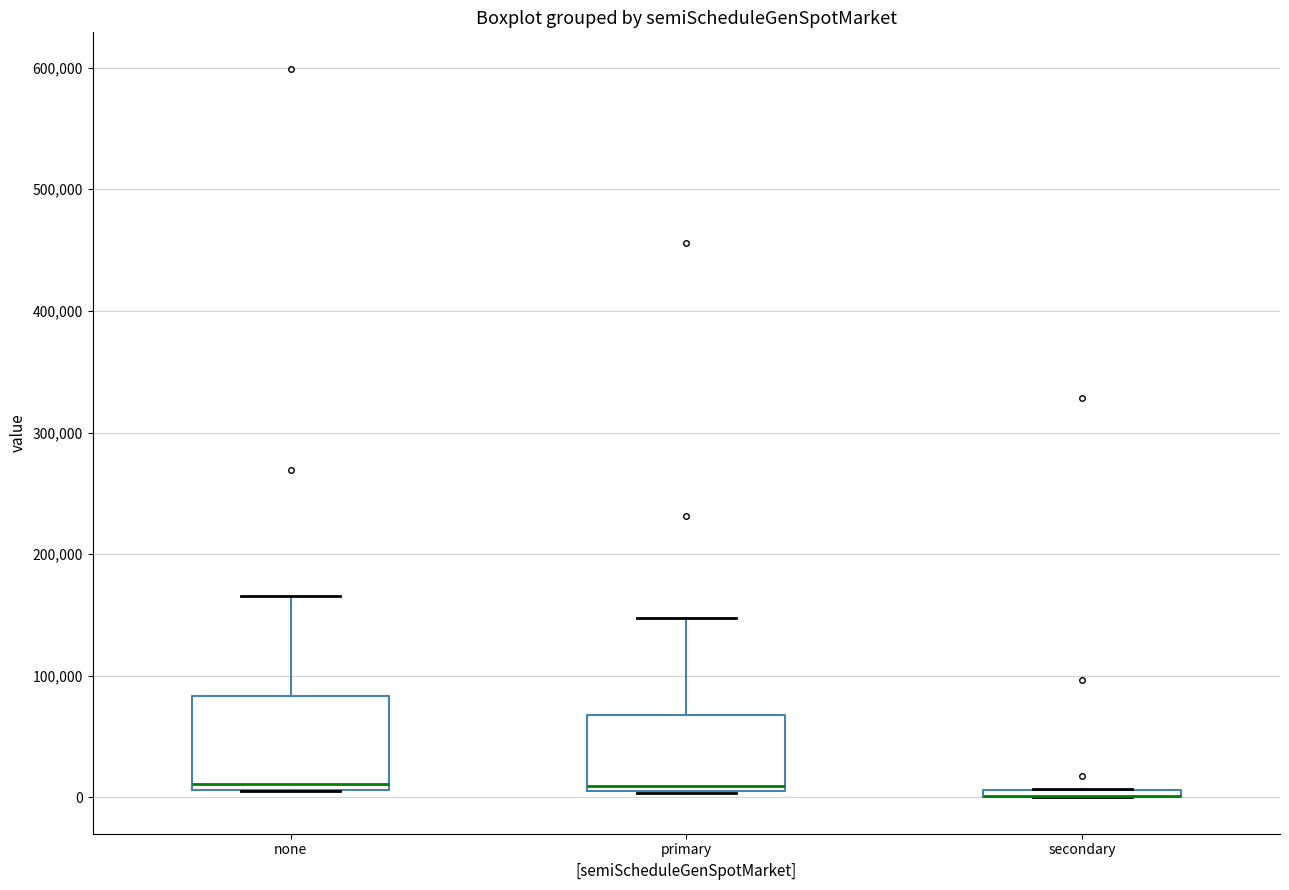

Which box is the tallest, from its lower edge to its upper edge?

none